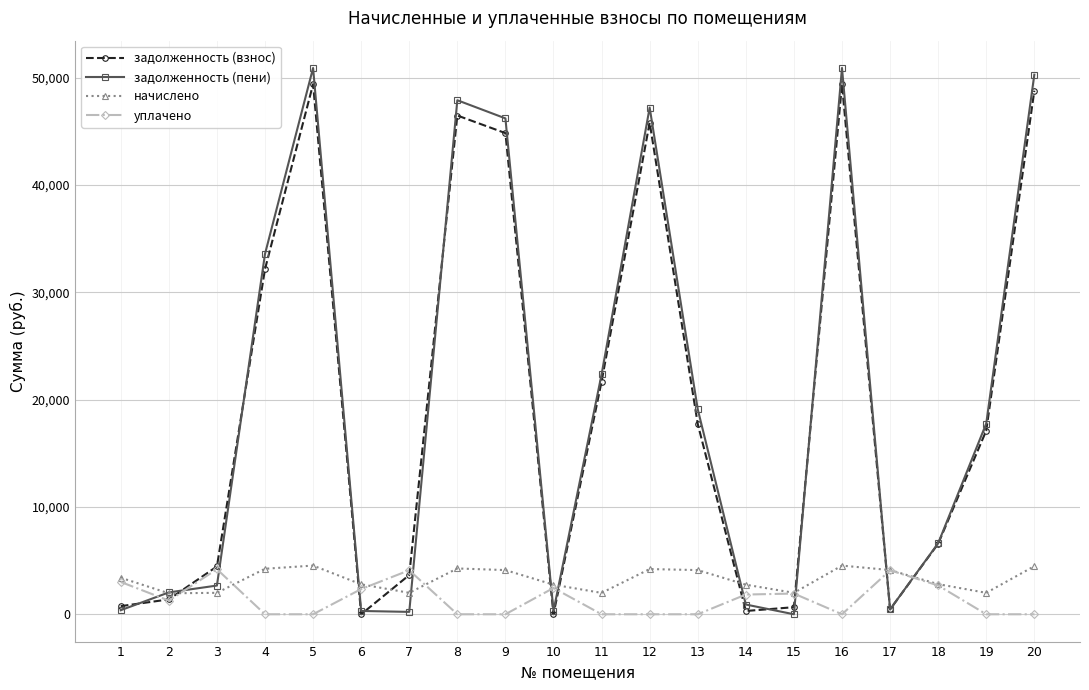

True or false: задолженность (пени) and уплачено intersect in this chart.

True